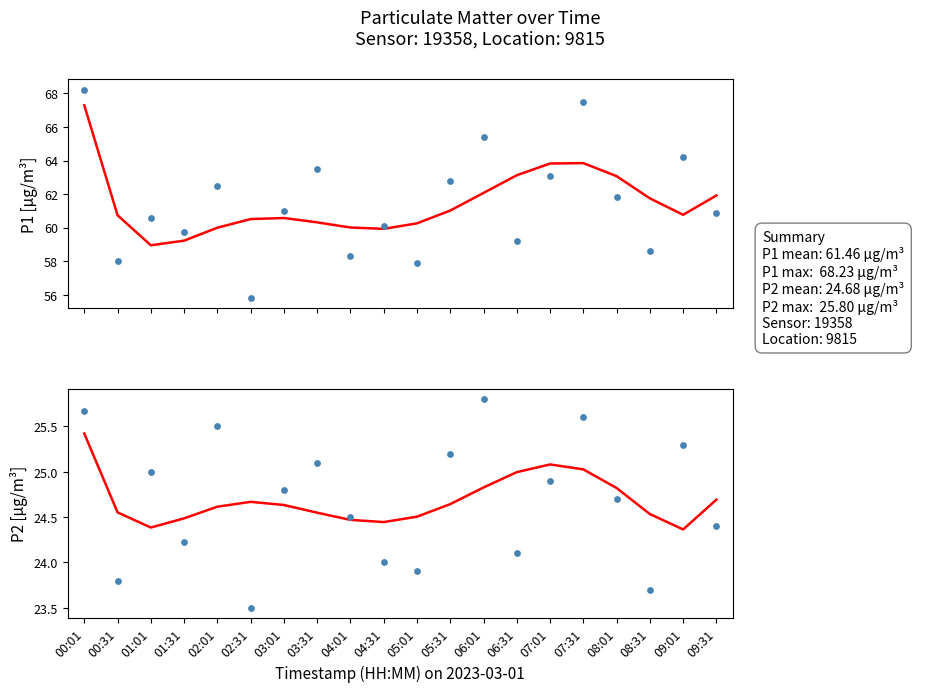

What is the total value across all series at 09:01?

174.6